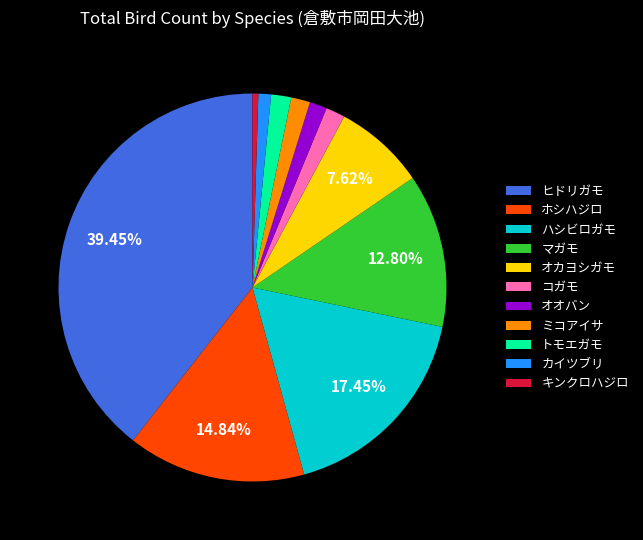

Is there a majority slice in this chart?

No